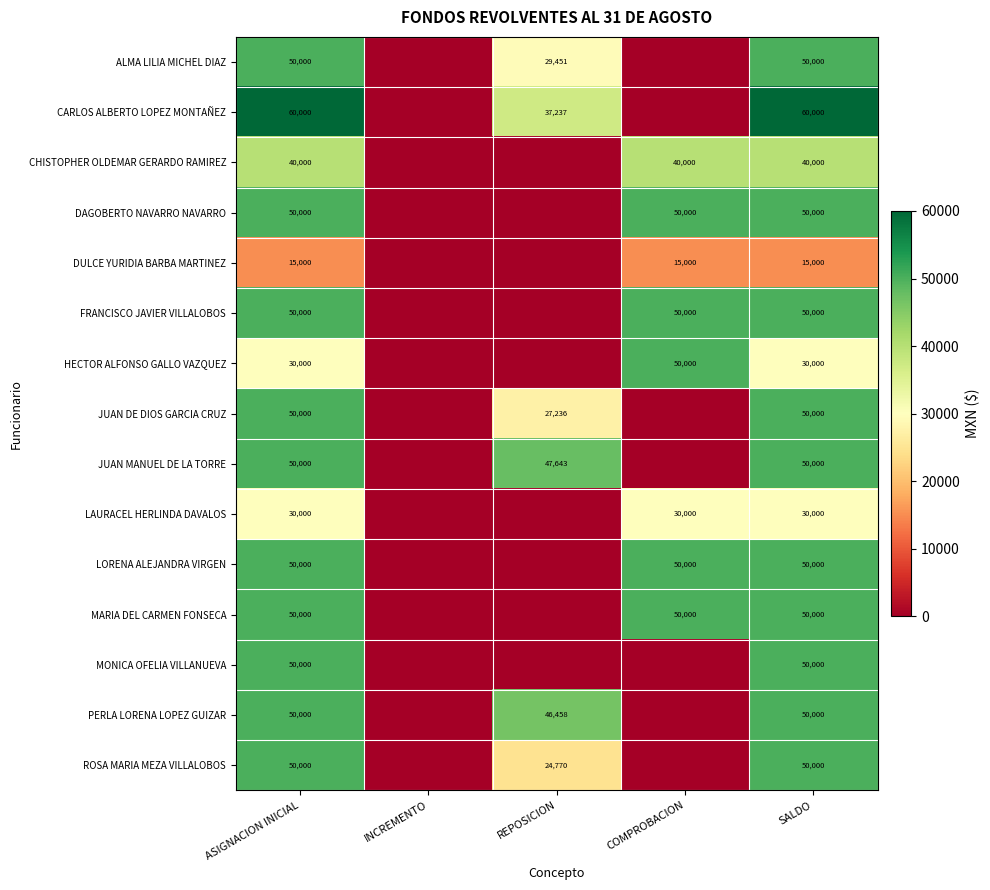

Which label corresponds to the smallest value in the chart?

INCREMENTO